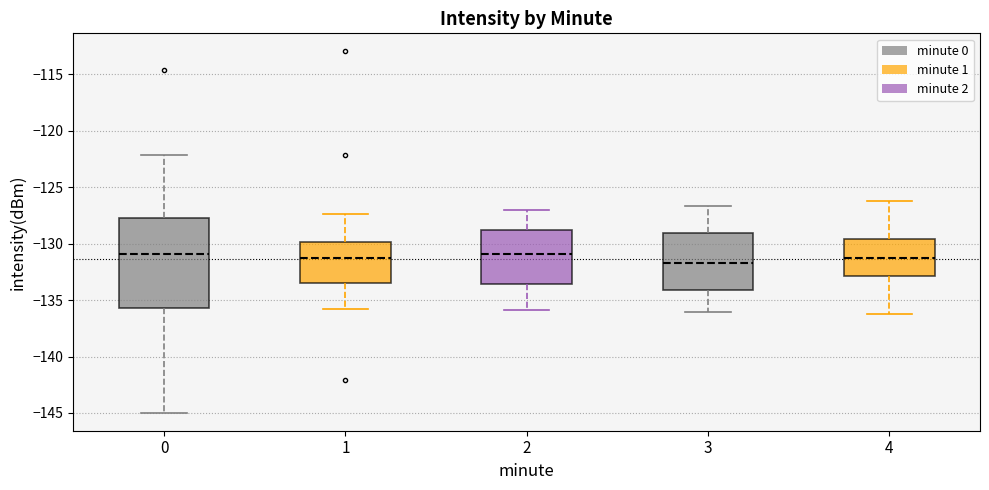

Reading left to right, transcribe this box plot: for each box, give where its median line is, the range the box spans, and where its two whiskers end, as read against the y-axis. The values are not printed on the chart, so give them approximately, as read against the axis.

0: median -131.0, box -135.5 to -128.0, whiskers -145.0 to -122.0
1: median -131.0, box -133.5 to -130.0, whiskers -136.0 to -127.5
2: median -131.0, box -133.5 to -129.0, whiskers -136.0 to -127.0
3: median -131.5, box -134.0 to -129.0, whiskers -136.0 to -126.5
4: median -131.0, box -133.0 to -129.5, whiskers -136.0 to -126.0